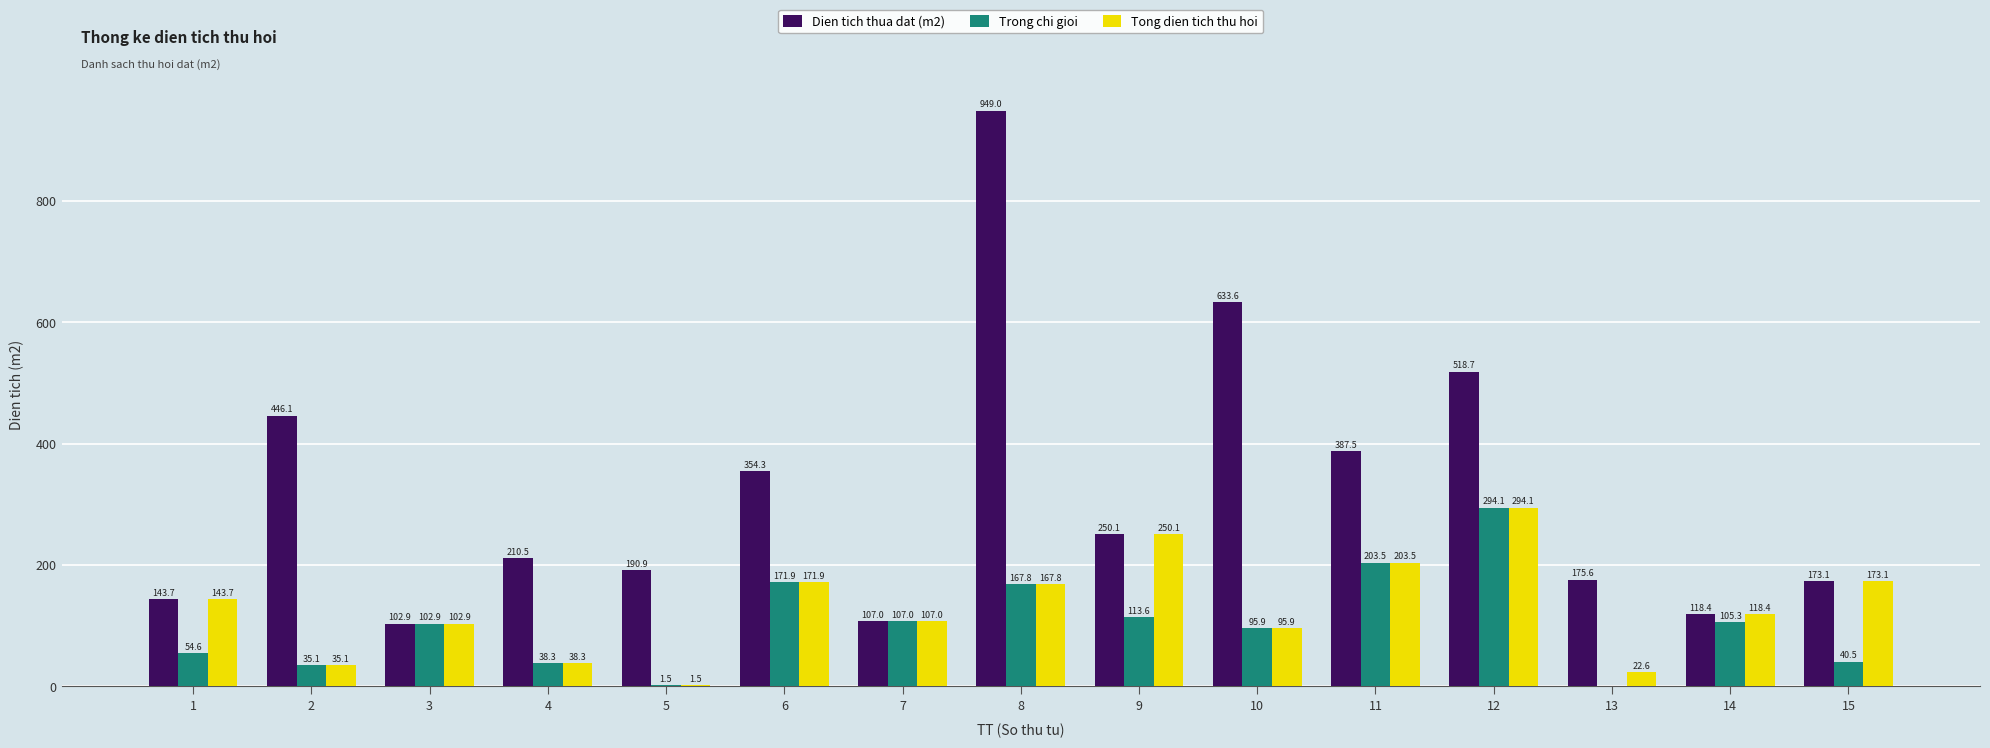

At which label is Tong dien tich thu hoi closest to 147?

1